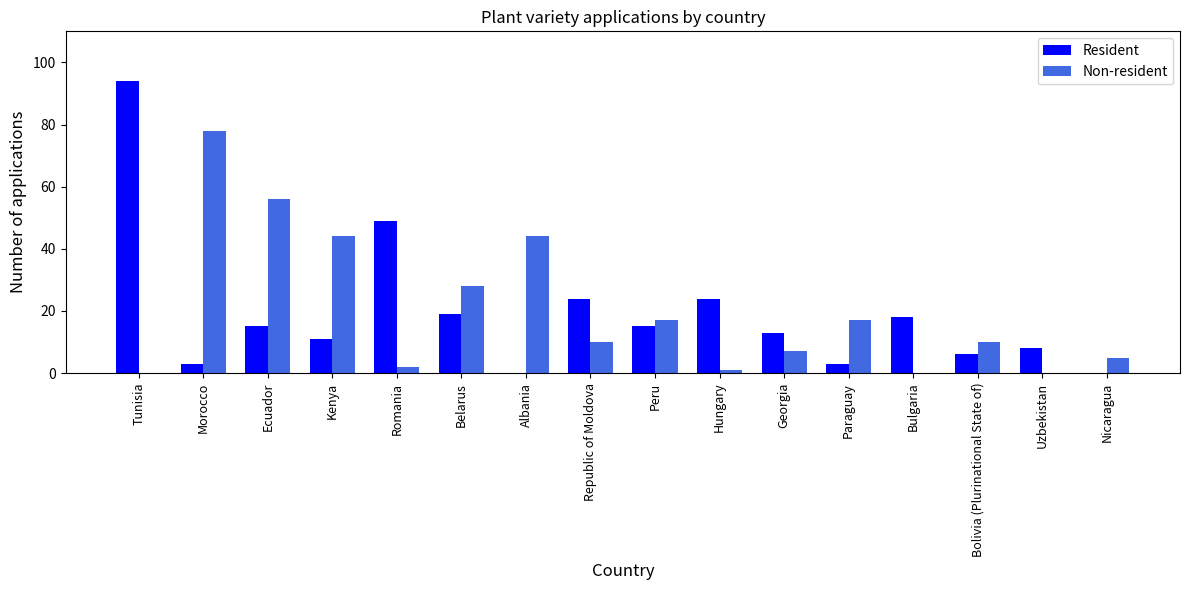

Is it true that Resident equals 8 at Uzbekistan?

True